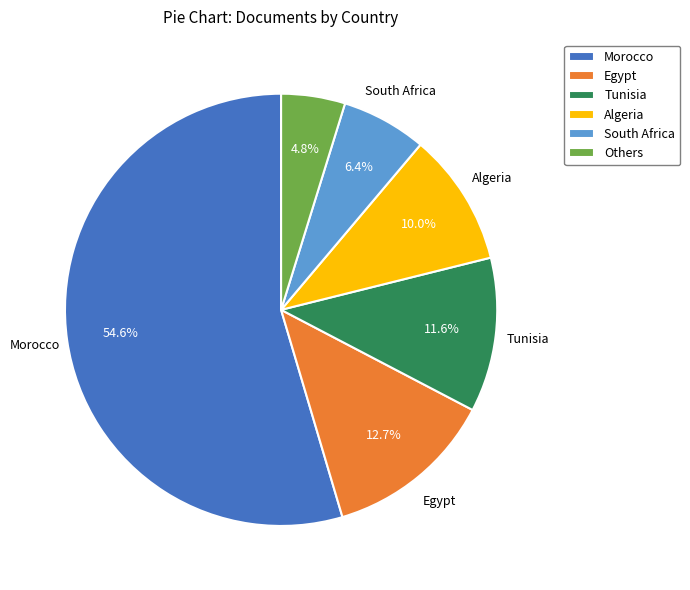

Which slice is the smallest?

Others